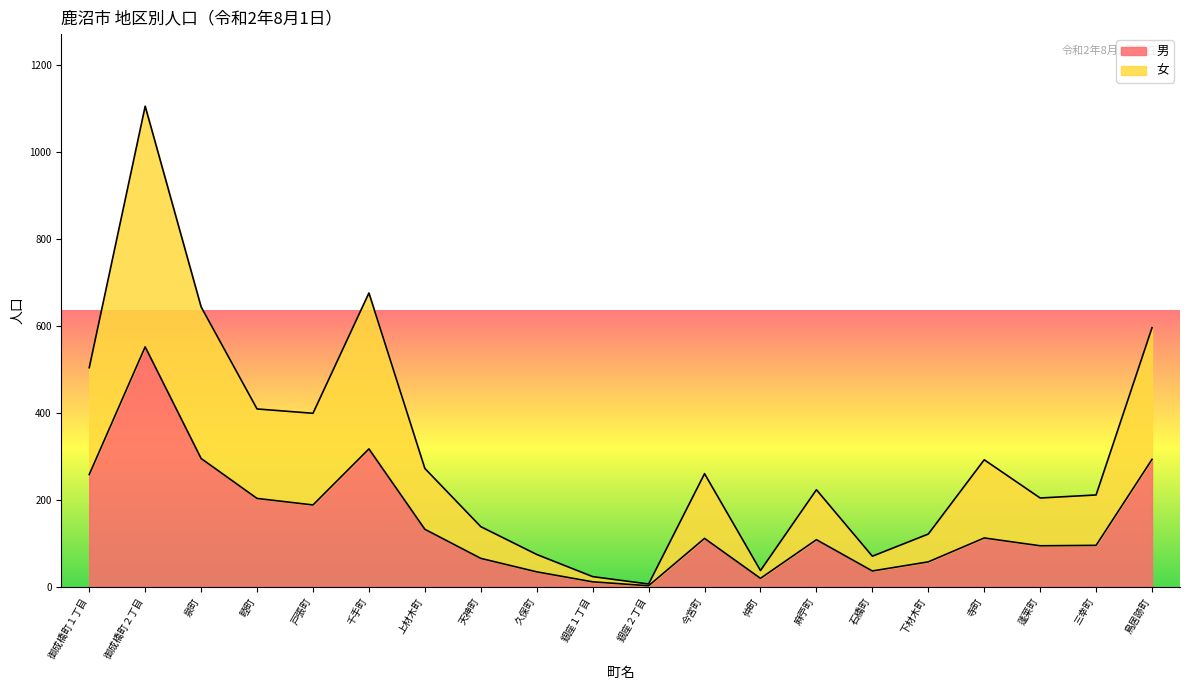

Rank the categories by 男 value from lowest to highest.

銀座２丁目, 銀座１丁目, 仲町, 久保町, 石橋町, 下材木町, 天神町, 蓬莱町, 三幸町, 麻苧町, 今宮町, 寺町, 上材木町, 戸張町, 睦町, 御成橋町１丁目, 鳥居跡町, 泉町, 千手町, 御成橋町２丁目